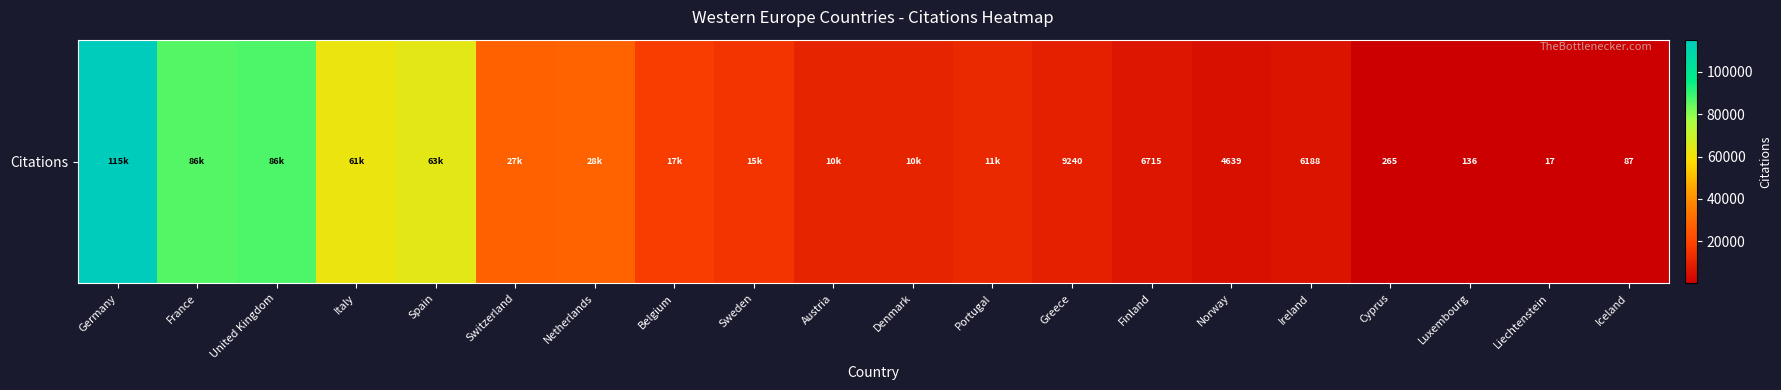

How many series are shown in this chart?

1